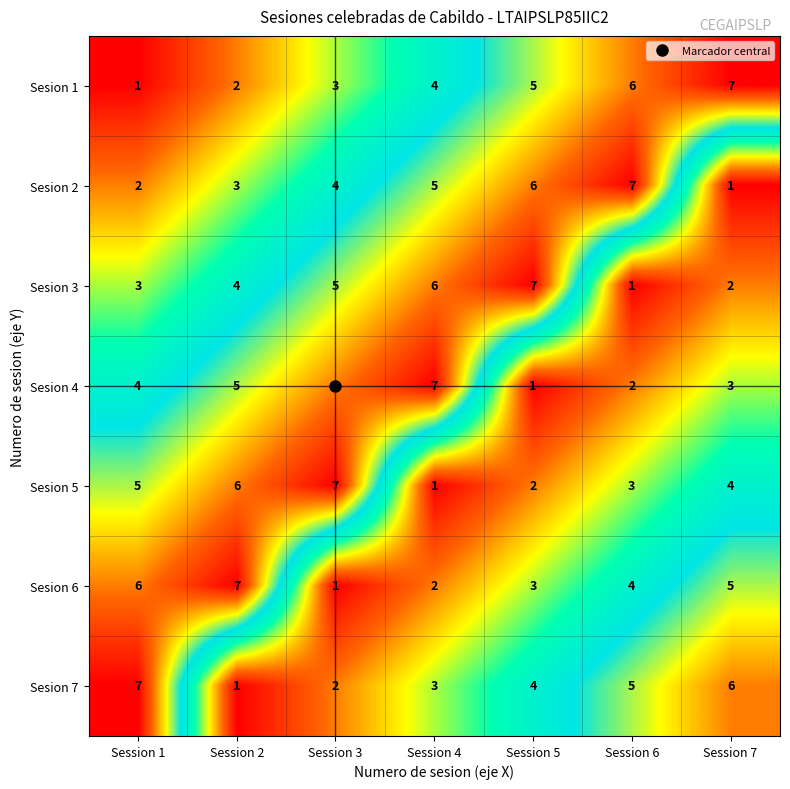

What is the difference between the maximum and minimum values in the Sesion 7 series?

6